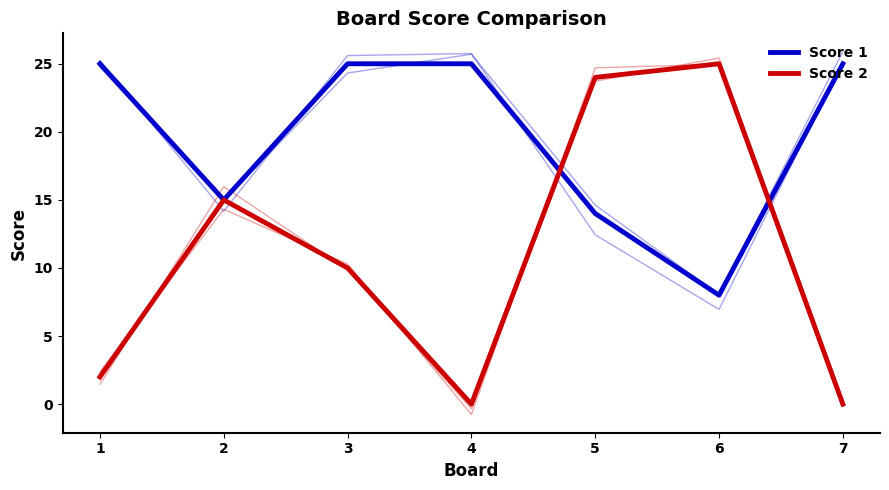

What is the difference between the maximum and minimum values in the Score 2 series?

25